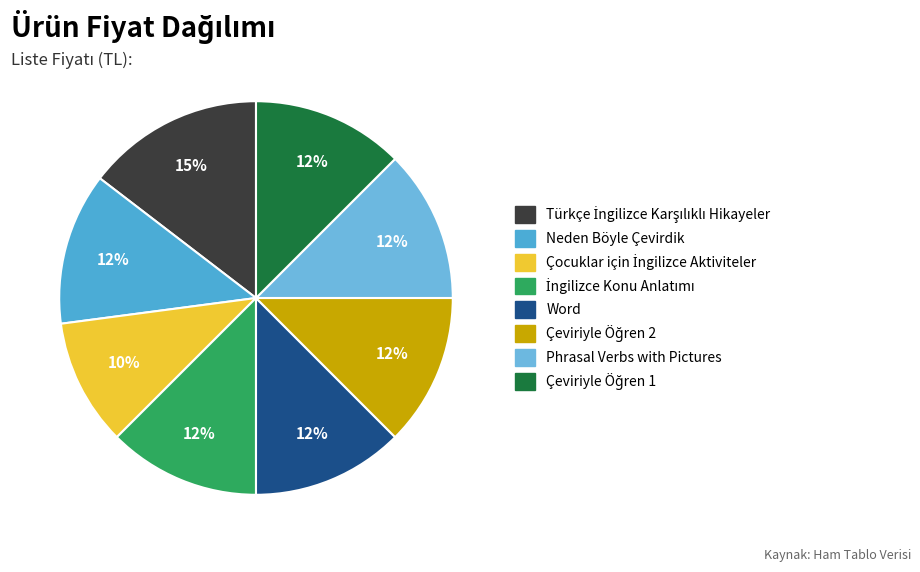

What is the smallest slice in the pie chart?

Çocuklar için
İngilizce Aktiviteler